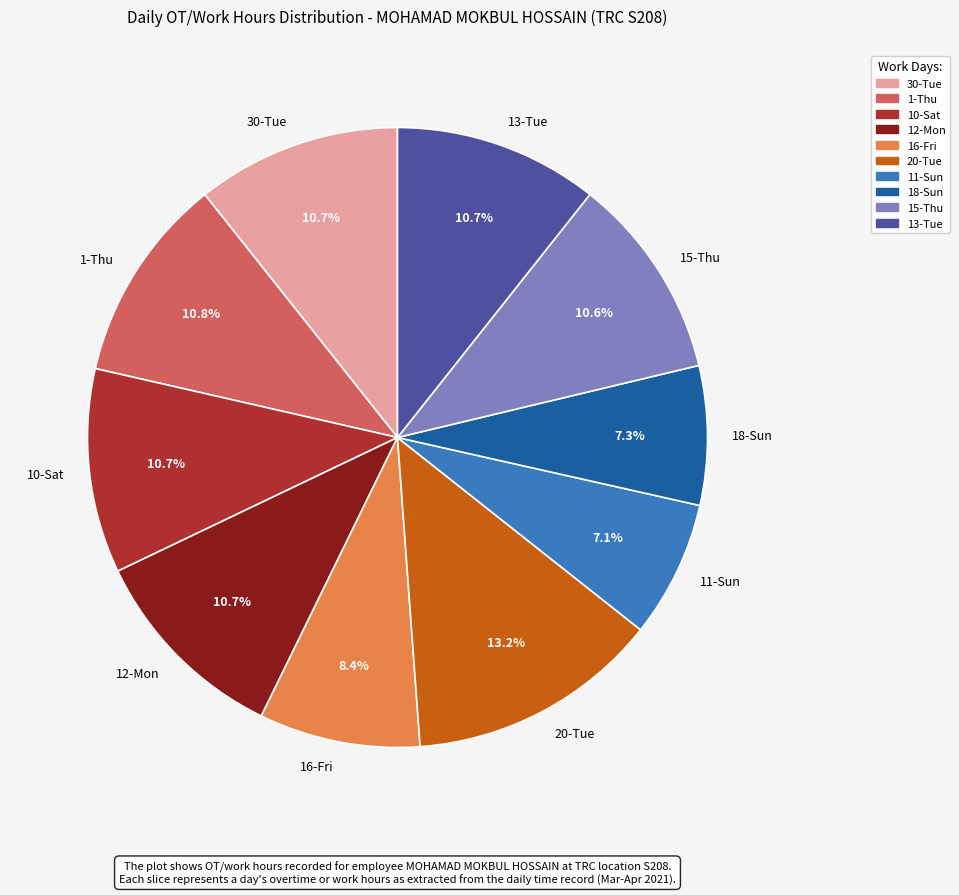

Combined, do 12-Mon and 10-Sat account for over 50%?

No